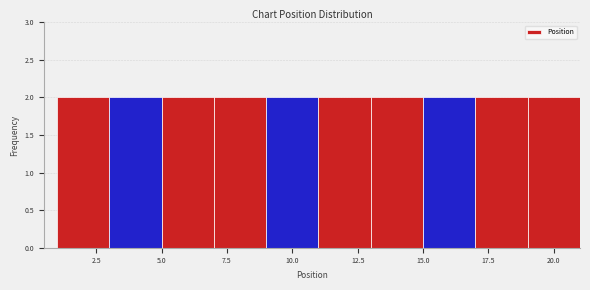

Reading left to right, list every bar in this chart as the range it spans on the x-axis followed by its height. The values are not printed on the chart, so give them approximately, as read against the axis.

1 to 3: 2
3 to 5: 2
5 to 7: 2
7 to 9: 2
9 to 11: 2
11 to 13: 2
13 to 15: 2
15 to 17: 2
17 to 19: 2
19 to 21: 2